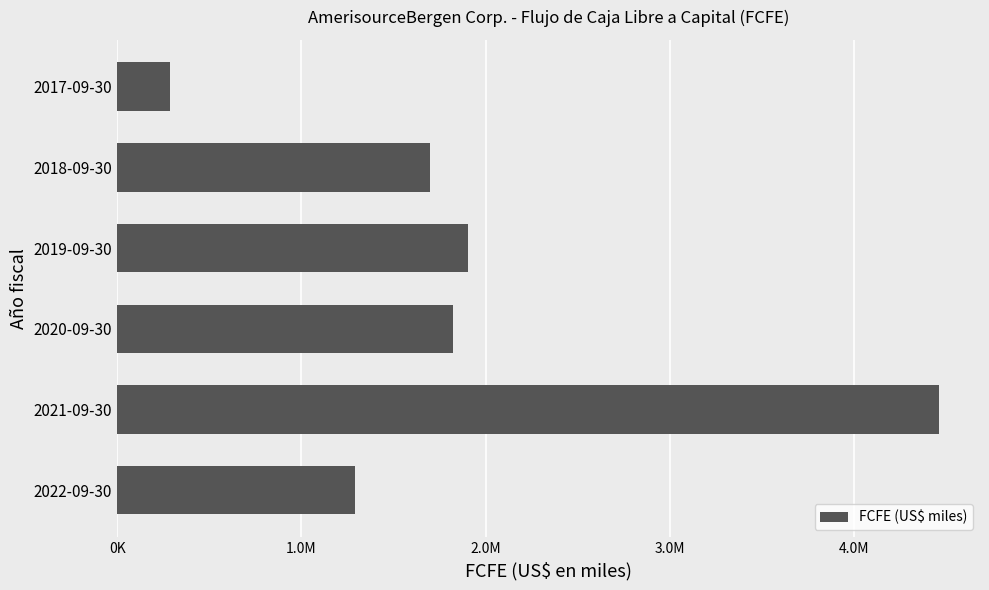

Where is the data nearest to the value 2373774?

2019-09-30